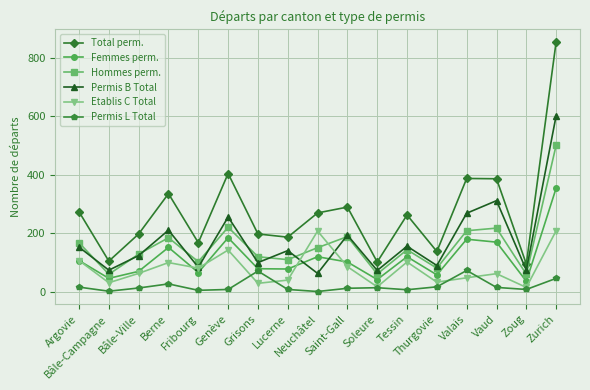

How many categories are shown in the chart?

17